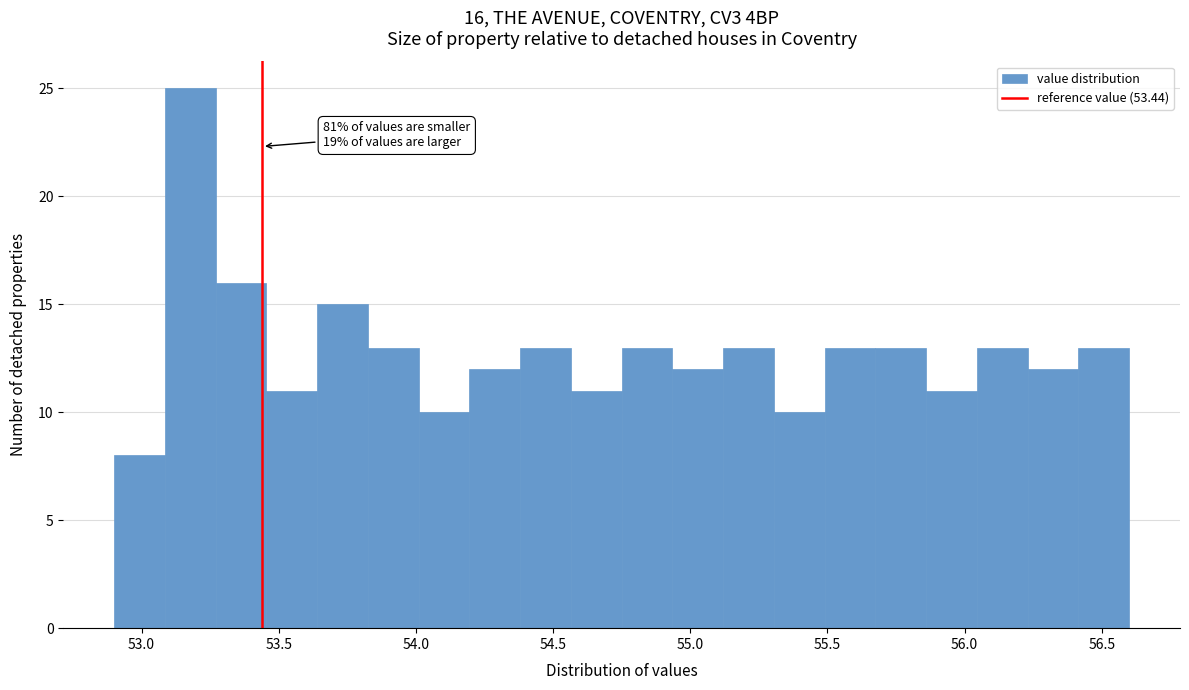

Around what value on the x-axis is the tallest bar? Give the approximate position of its centre, as read against the axis.

53.20